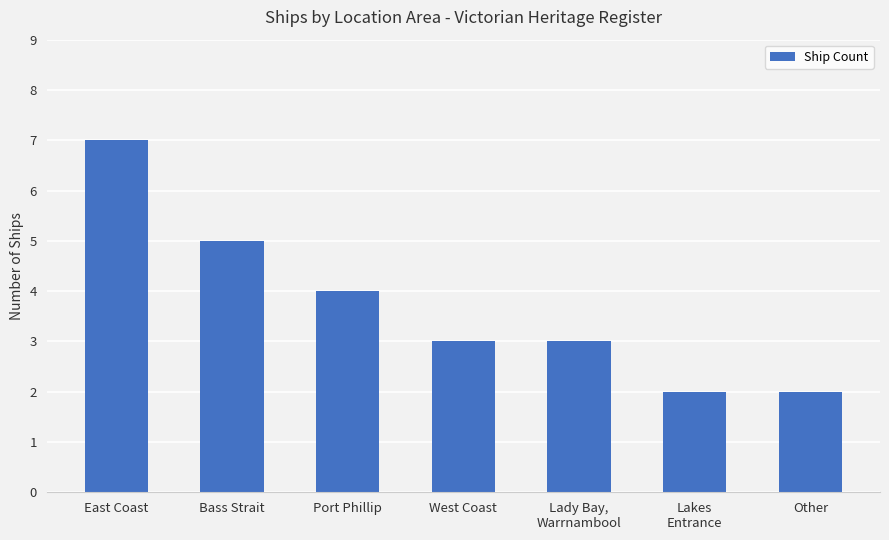

How many distinct data groups are displayed?

1